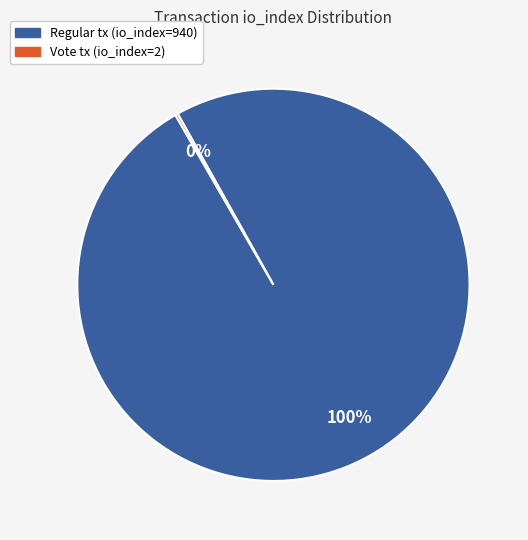

The Regular tx (io_index=940) slice represents 100% of the pie. True or false?

True